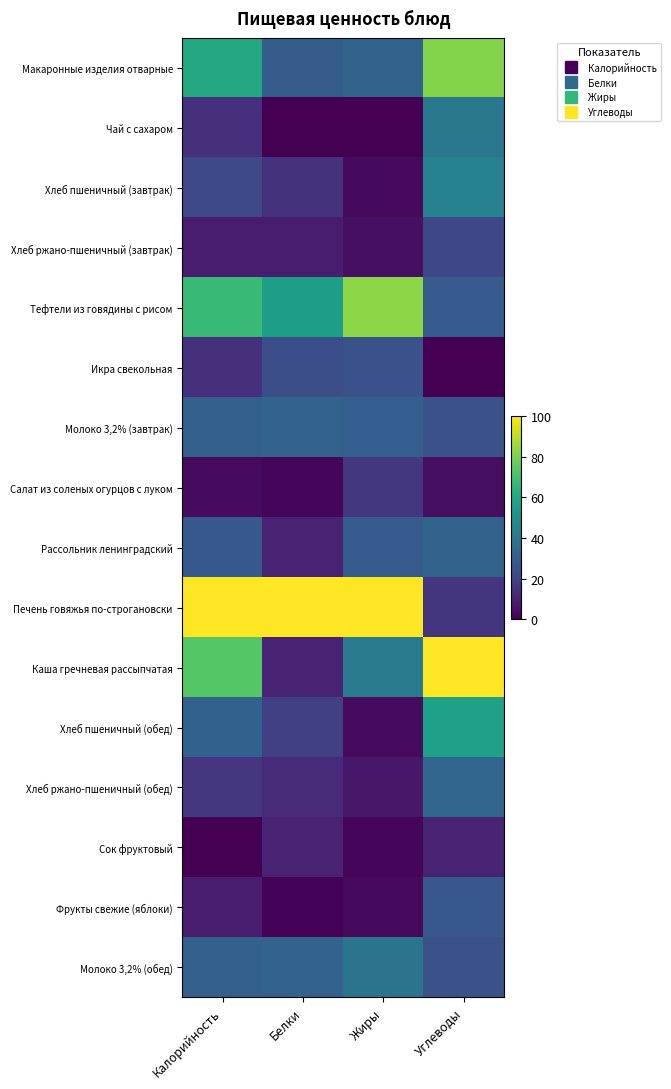

Rank the series at Углеводы from highest to lowest value.

Каша гречневая рассыпчатая, Макаронные изделия отварные, Хлеб пшеничный (обед), Хлеб пшеничный (завтрак), Чай с сахаром, Хлеб ржано-пшеничный (обед), Рассольник ленинградский, Тефтели из говядины с рисом, Фрукты свежие (яблоки), Молоко 3,2% (завтрак), Молоко 3,2% (обед), Хлеб ржано-пшеничный (завтрак), Печень говяжья по-строгановски, Сок фруктовый, Салат из соленых огурцов с луком, Икра свекольная